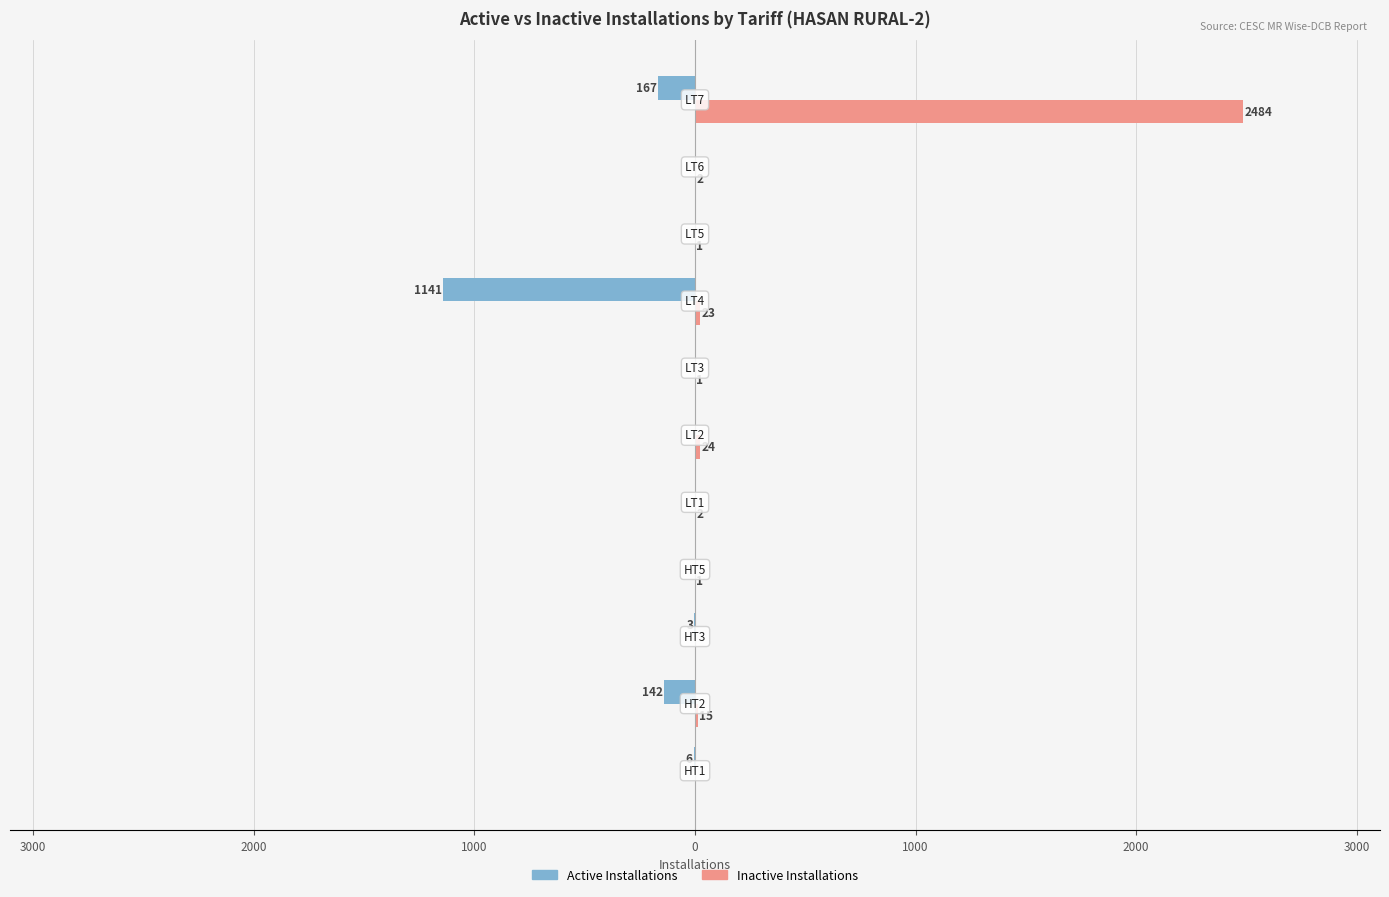

What are all the series names shown in the legend?

Active Installations, Inactive Installations